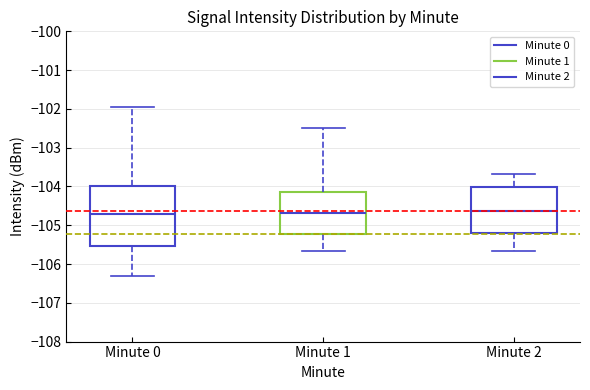

Comparing the boxes themselves (not the whiskers), which one is the tallest?

Minute 0